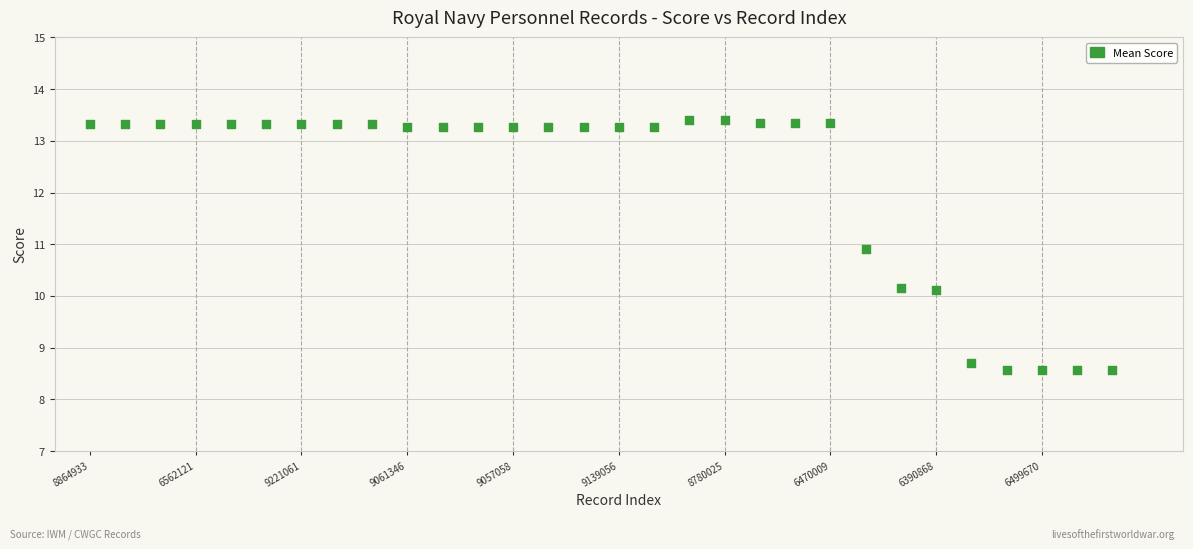

What is the range of Y values (max minus min)?

4.8